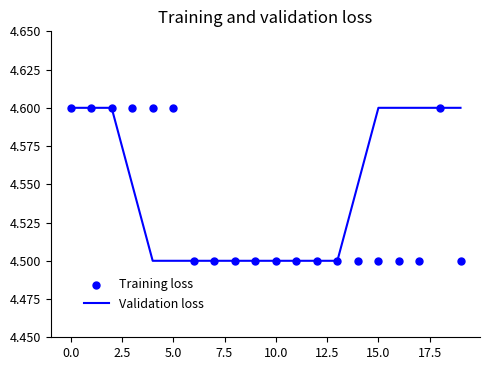

Which series reaches the maximum Y coordinate?

Validation loss